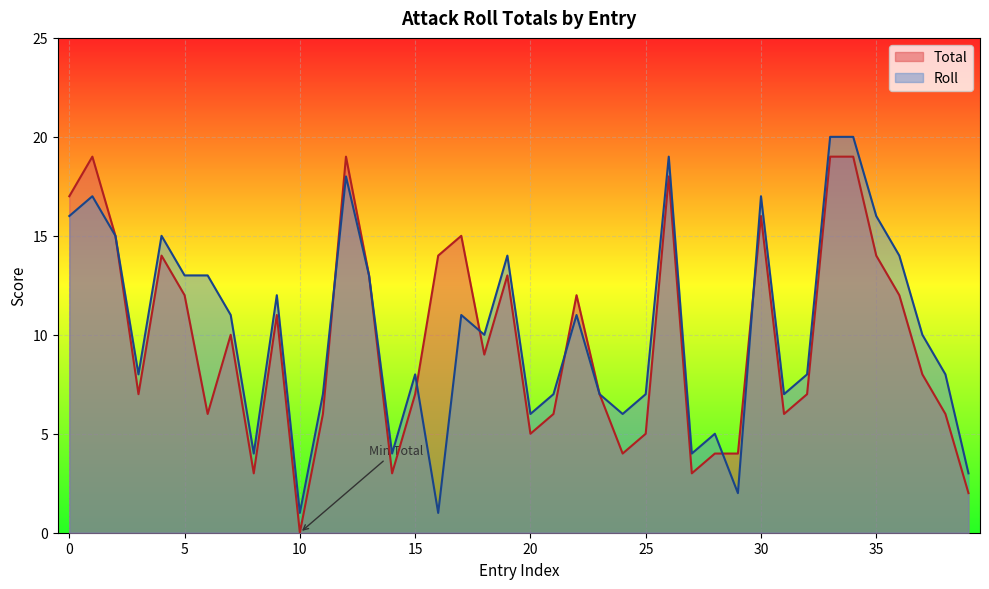

Which series has the largest total across all categories?

Roll